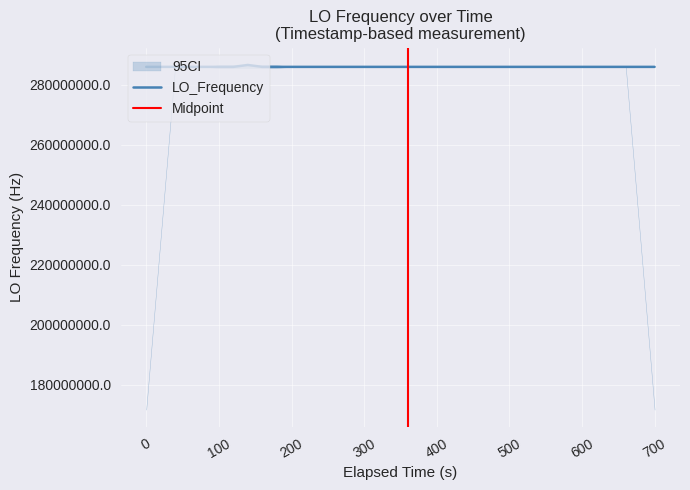

What is the smallest value displayed?

286046995.4